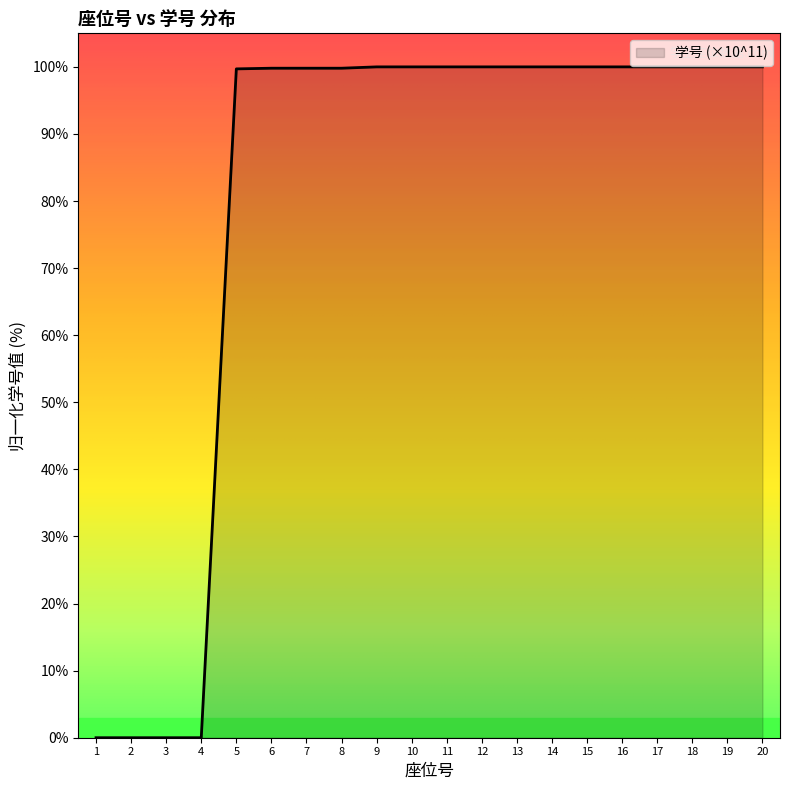

What is the difference between the maximum and minimum values?

100.0